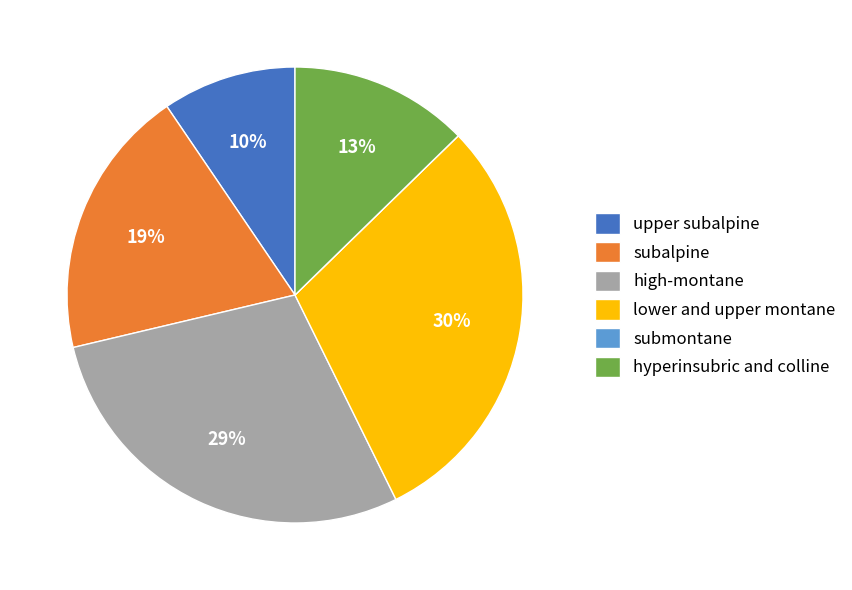

Is there a majority slice in this chart?

No